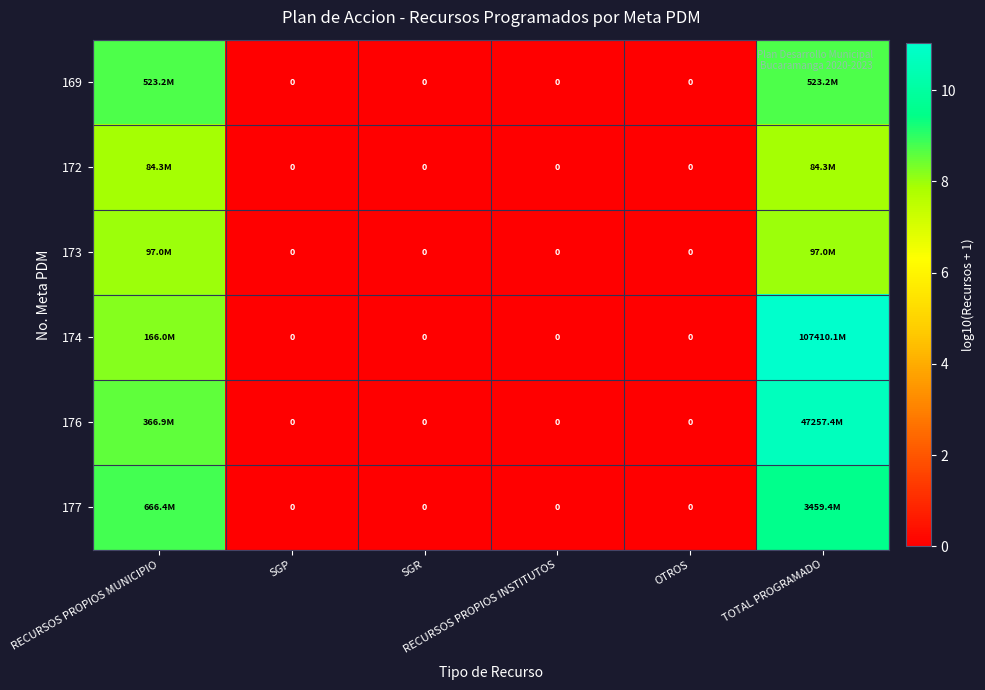

Is it true that 177 equals 0.0 at OTROS?

True